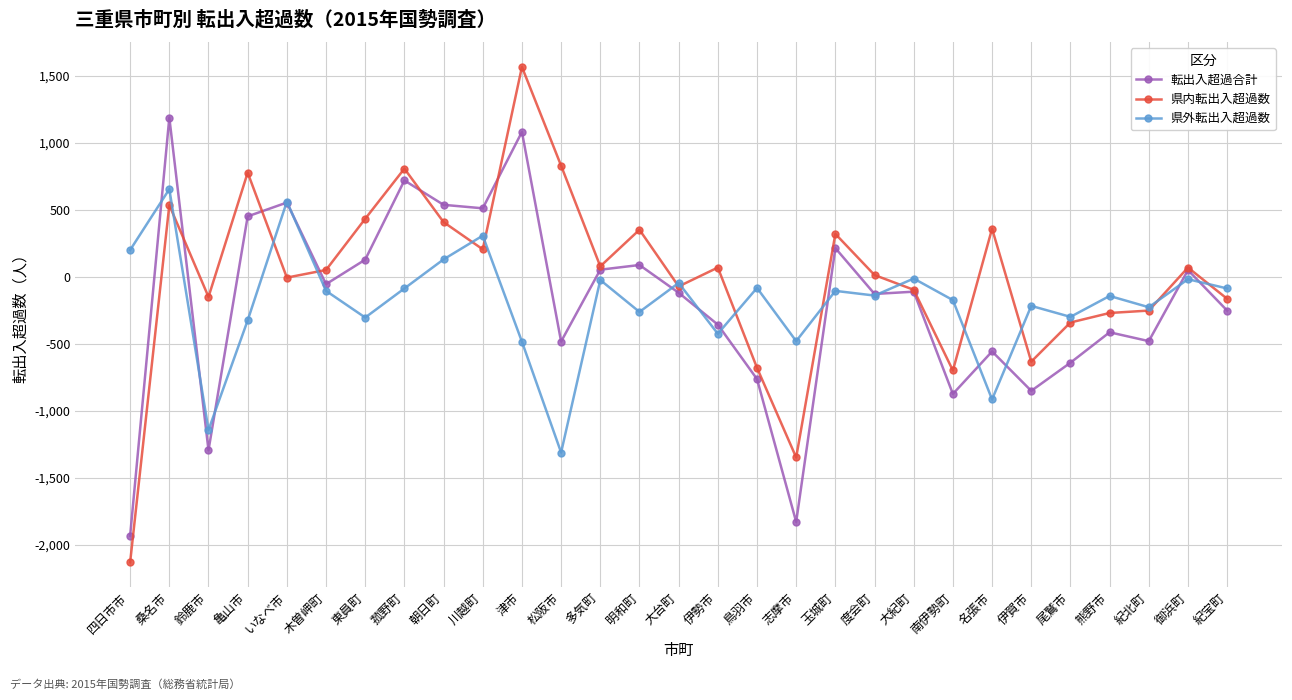

At 亀山市, list the series in order from smallest to largest.

県外転出入超過数, 転出入超過合計, 県内転出入超過数